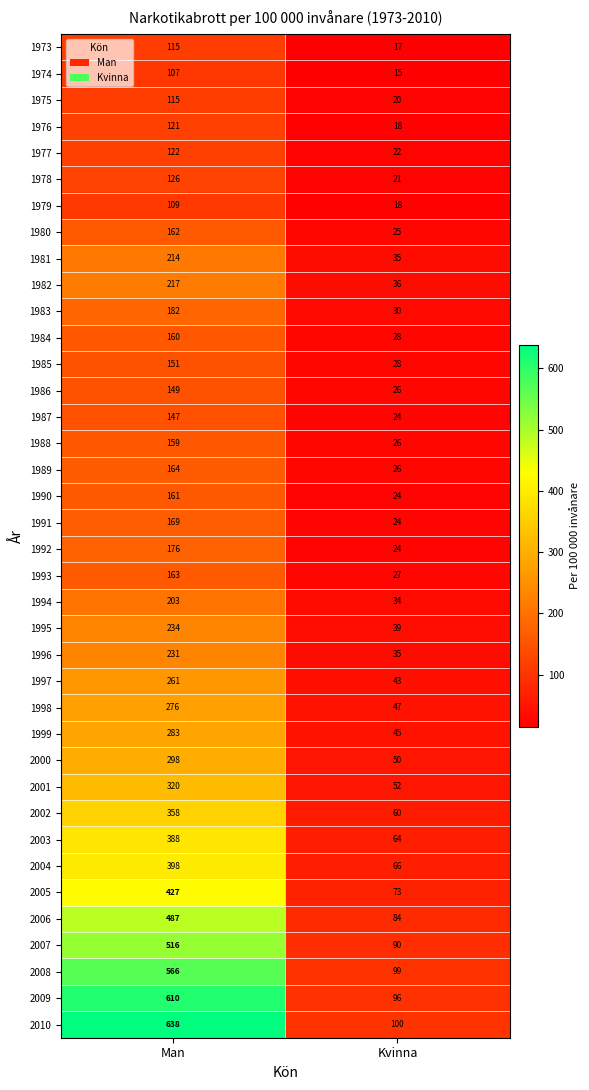

At which category is the sum across all series the highest?

Man